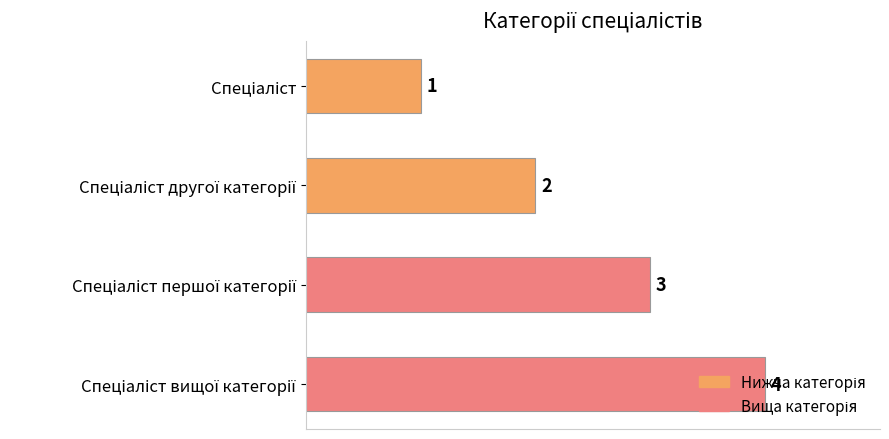

How many values are between 2 and 4?

3